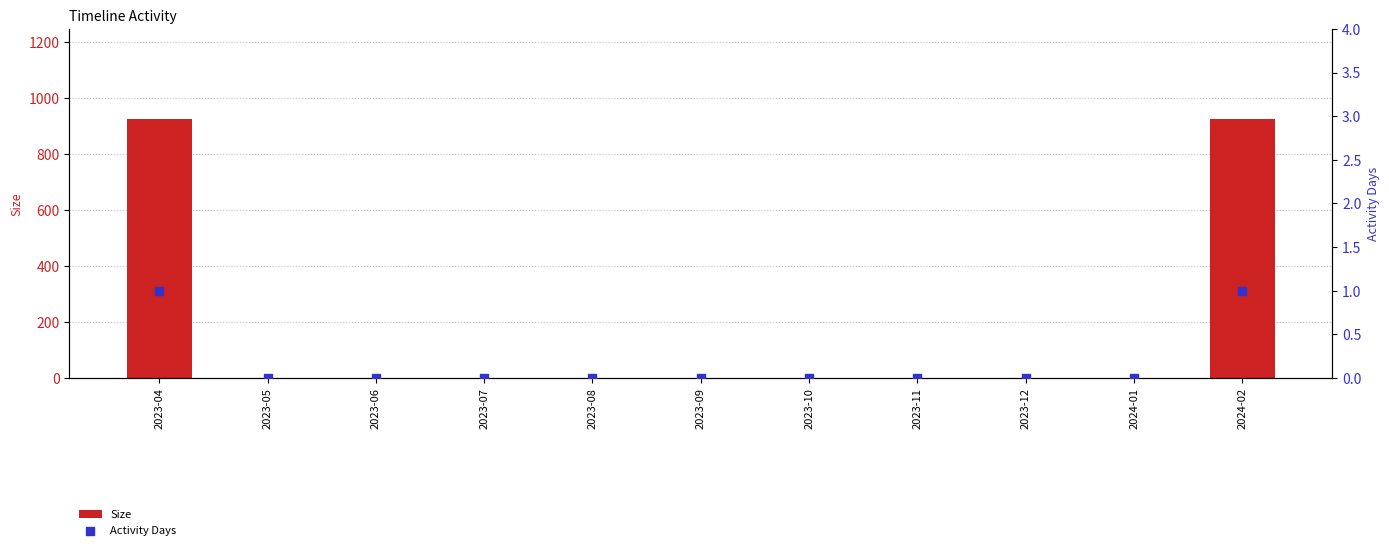

At which category is the sum across all series the highest?

2023-04